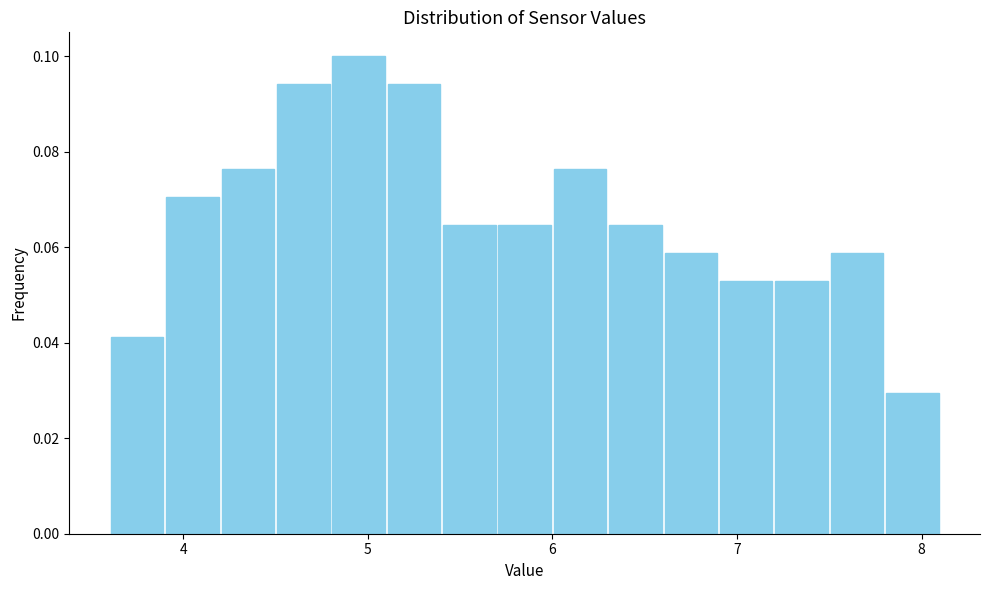

Read against the x-axis, roughly where is the centre of the tallest bar?

5.0